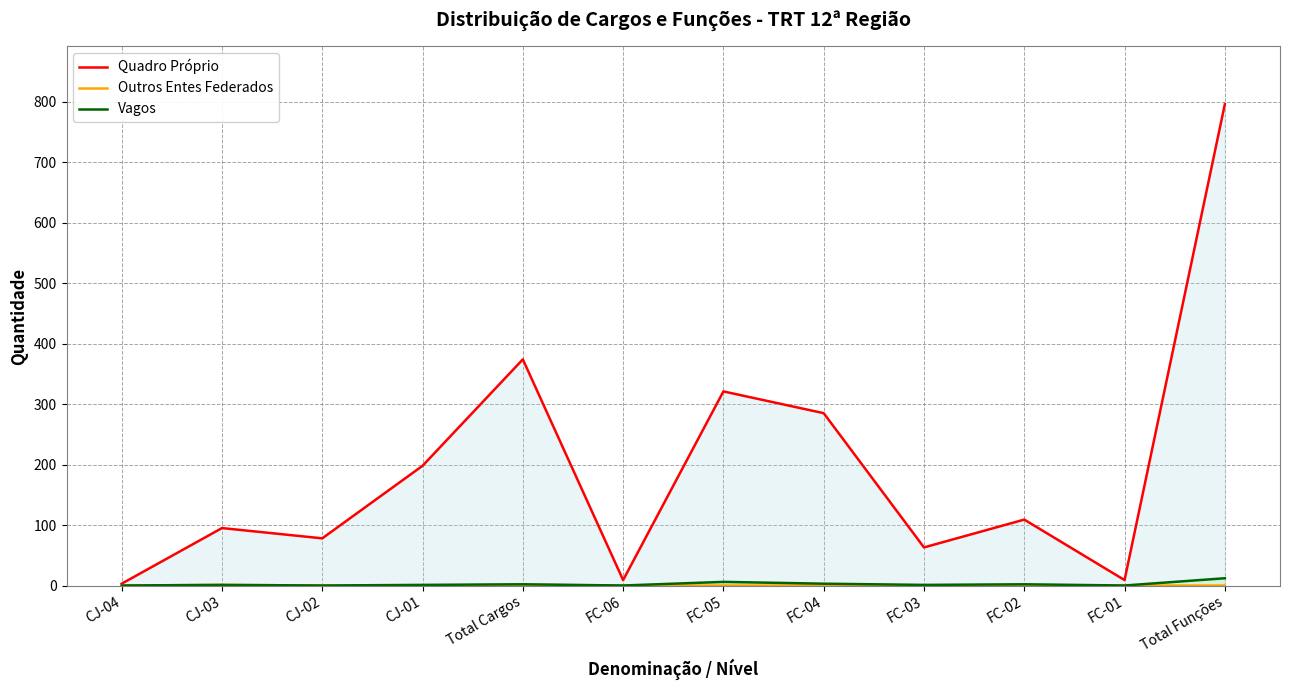

What is the difference between the second highest and minimum values in the Outros Entes Federados series?

1